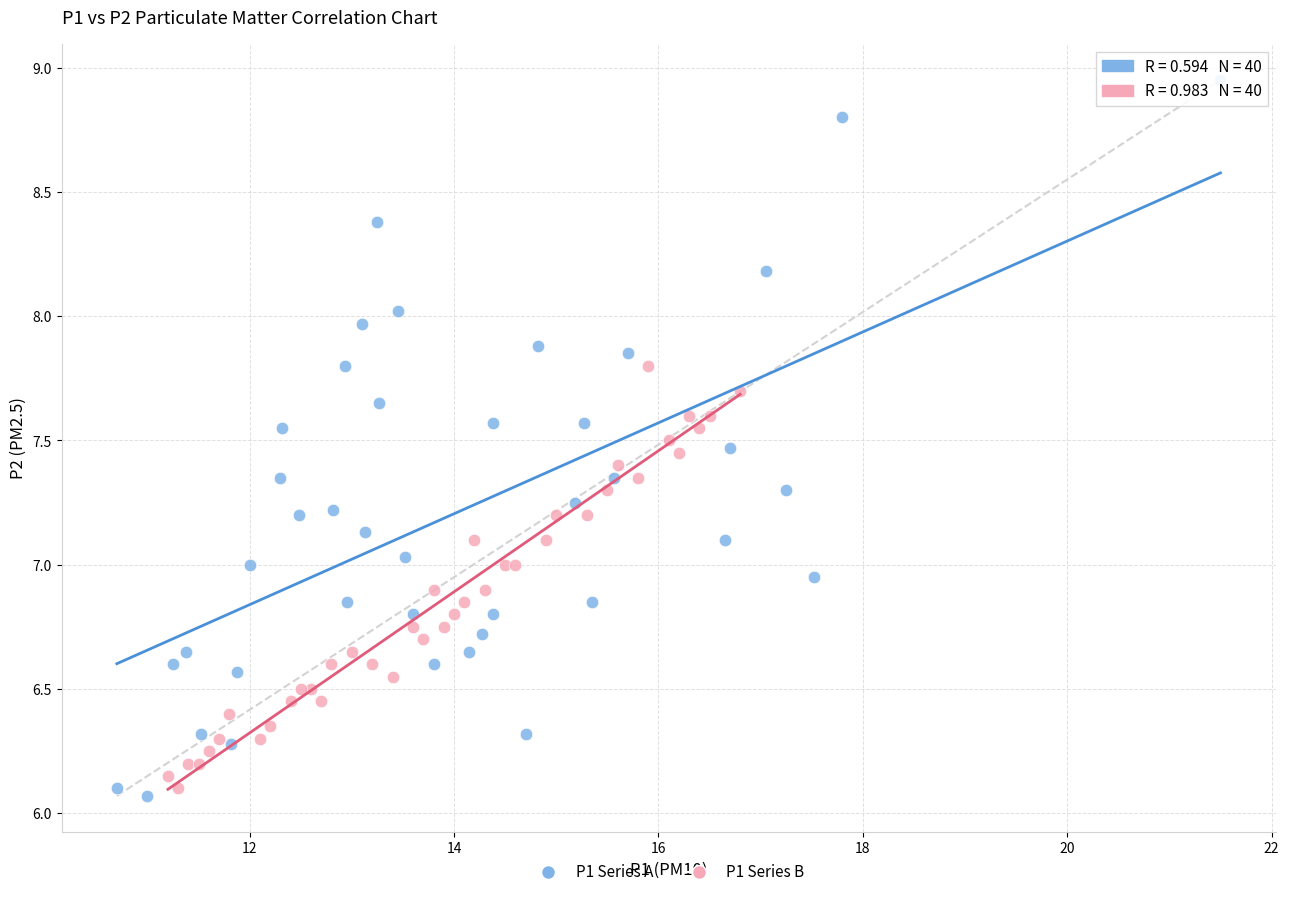

Which series contains the lowest Y value?

P1 Series A